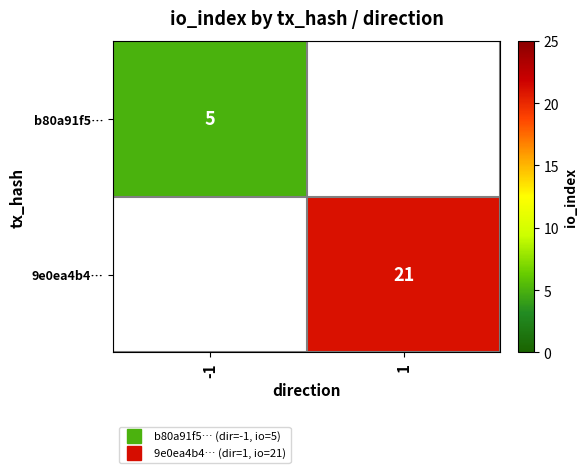

Which has a higher value, -1 or 1?

1